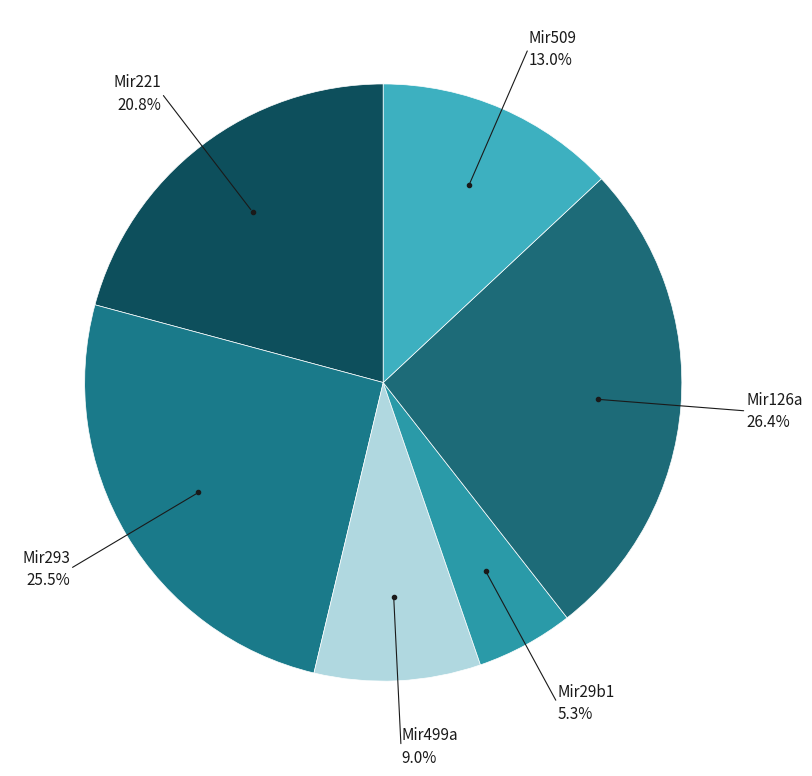

How many slices are in this pie chart?

6